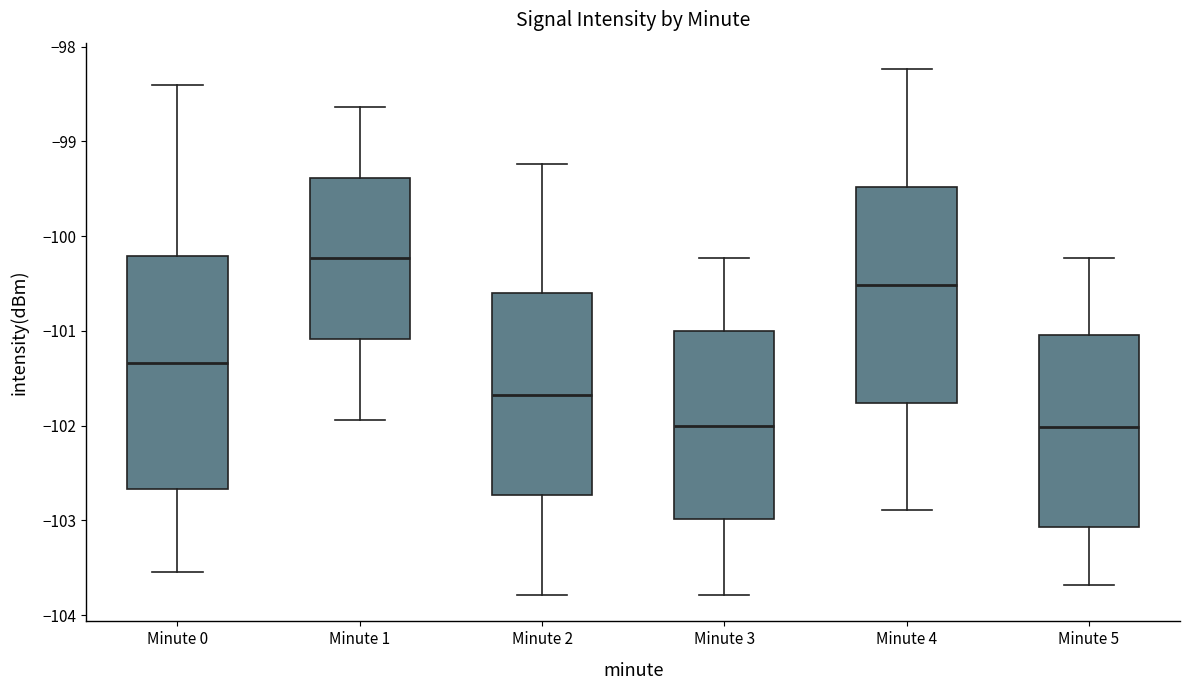

Where does the upper whisker of the box for Minute 5 end on the y-axis? The values are not printed on the chart, so give them approximately, as read against the axis.

-100.2